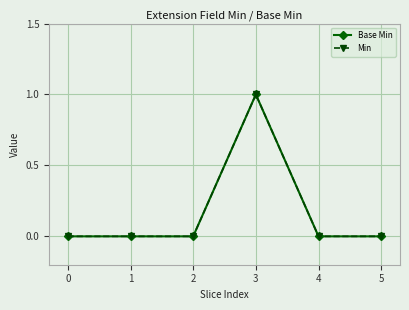

Is the value of Min at 3 greater than the value of Base Min at 4?

Yes